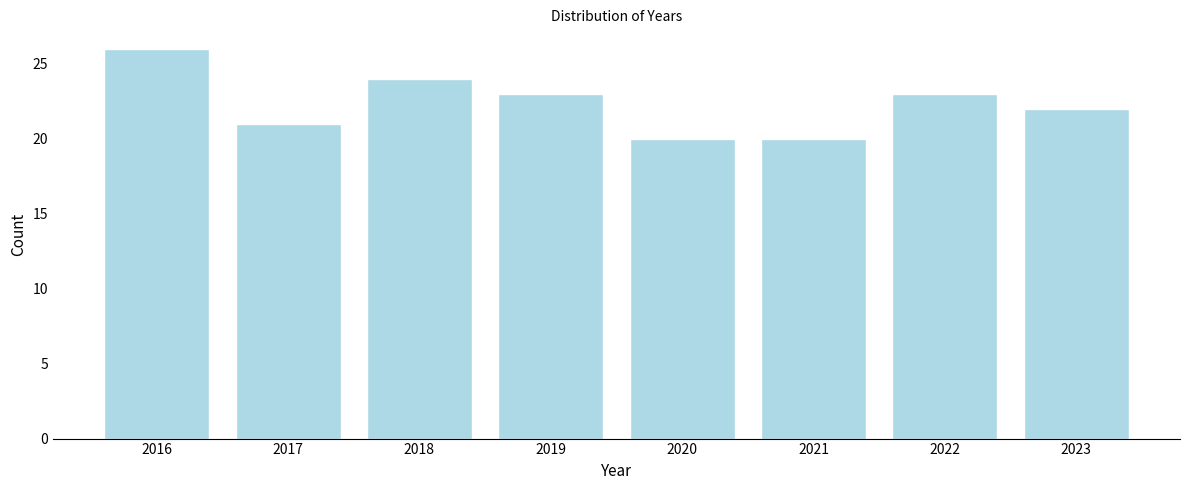

Reading left to right, transcribe all the data shown in this chart.

26	21	24	23	20	20	23	22